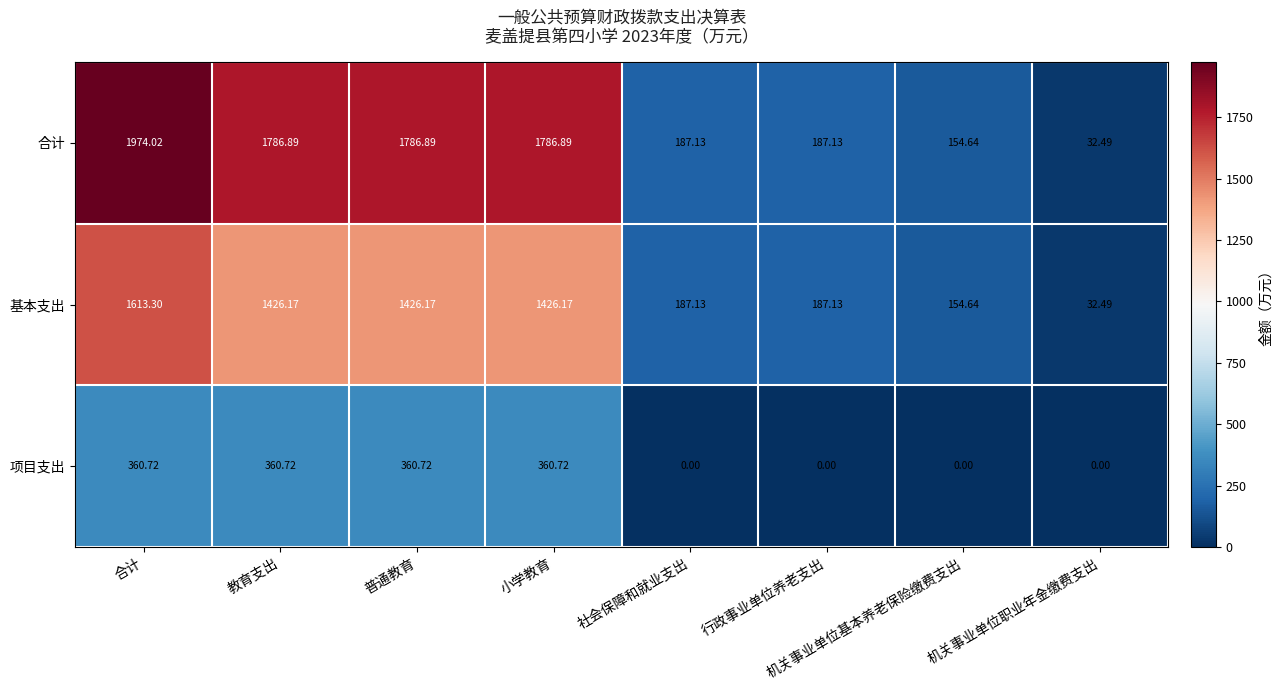

Between 合计 and 行政事业单位养老支出, which series saw the biggest shift?

合计